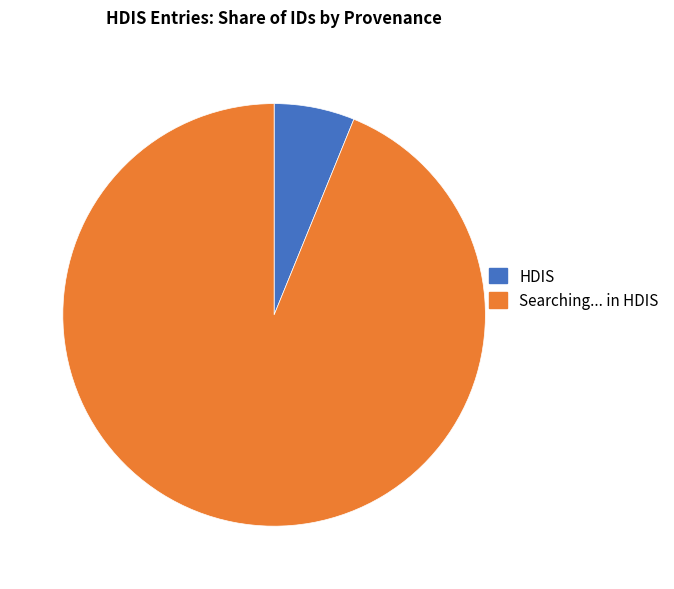

Rank the categories by value from highest to lowest.

Searching... in HDIS, HDIS